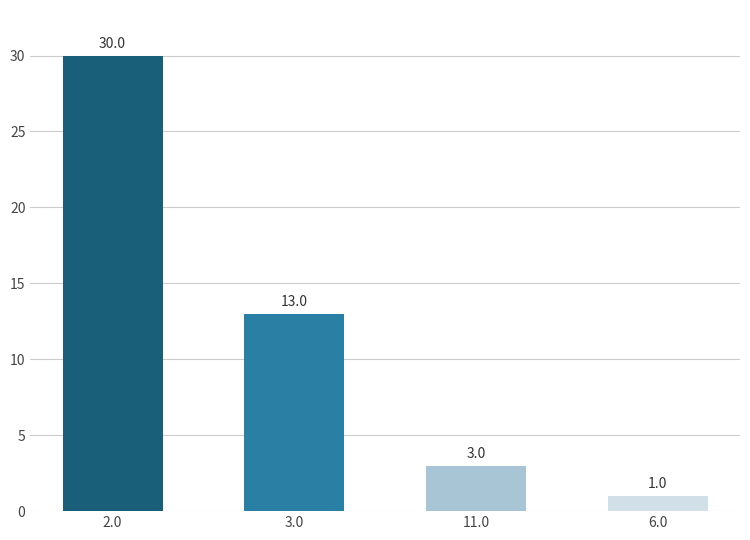

Which category has the lowest value across all series?

6.0